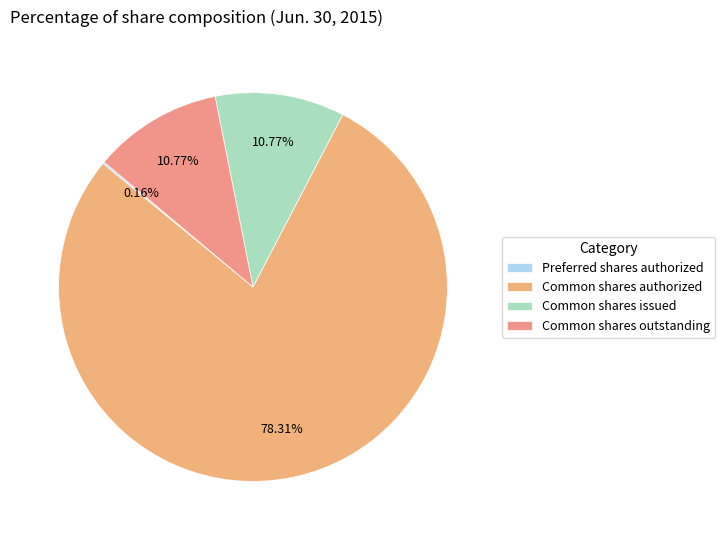

How many slices are in this pie chart?

4